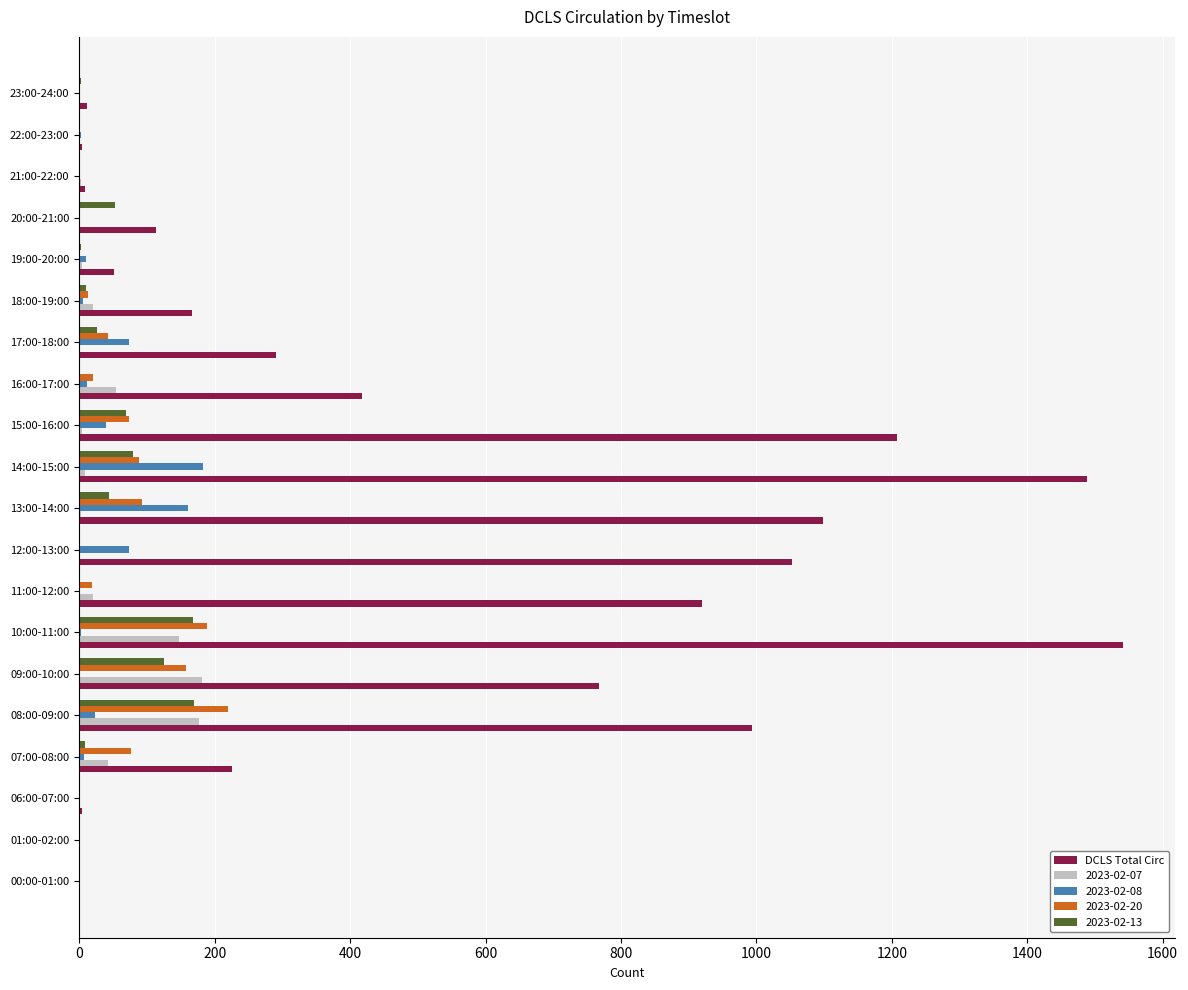

The 2023-02-13 series shows 125 at 09:00-10:00. True or false?

True